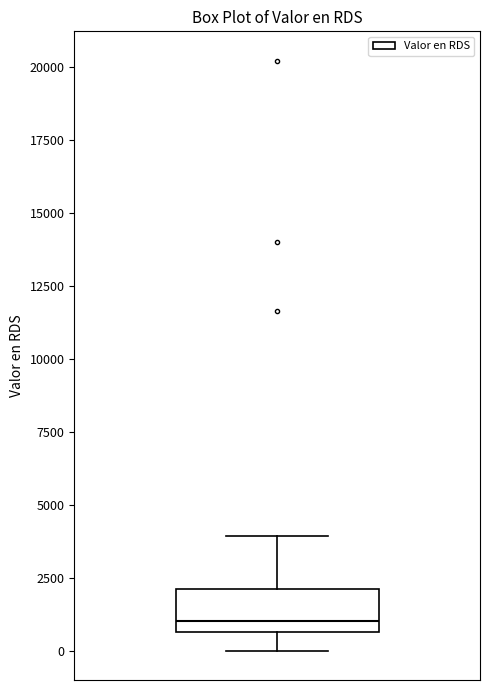

Where does the median line of the box sit on the y-axis? The values are not printed on the chart, so give them approximately, as read against the axis.

1000